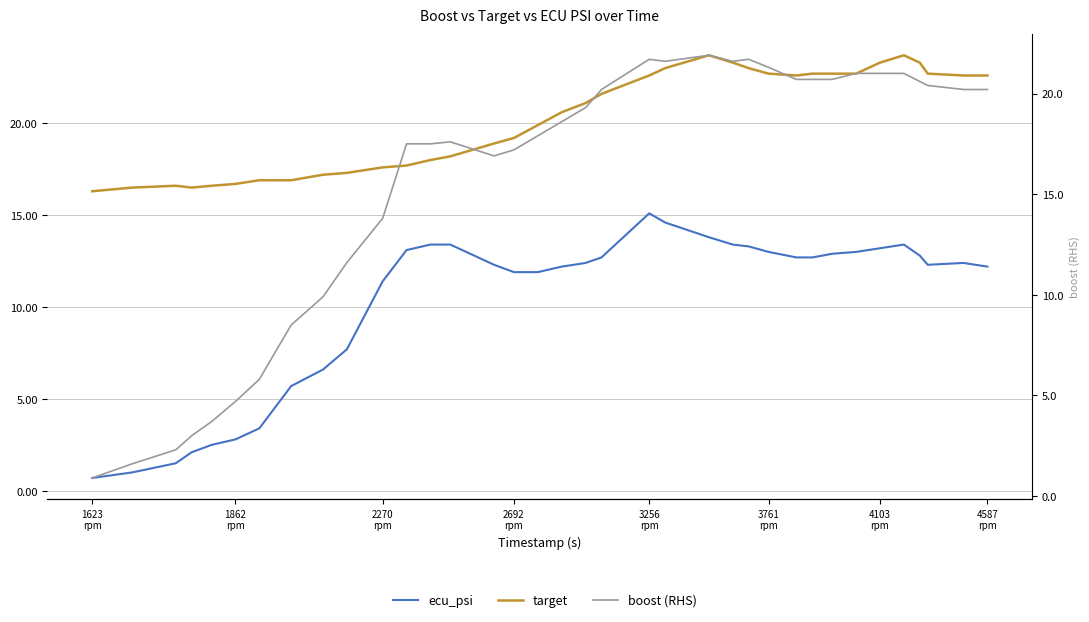

What are all the series names shown in the legend?

ecu_psi, target, boost (RHS)